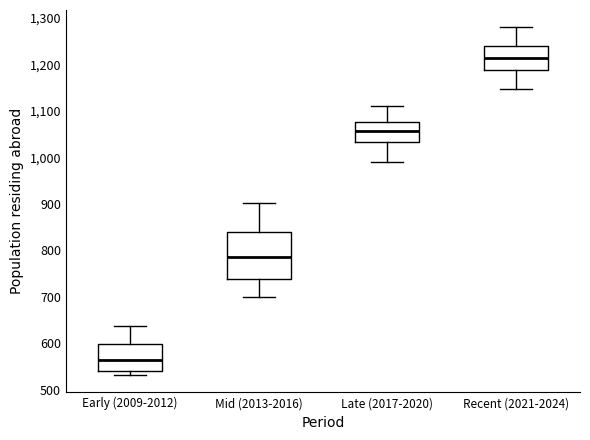

Which box's median line is the highest?

Recent (2021-2024)